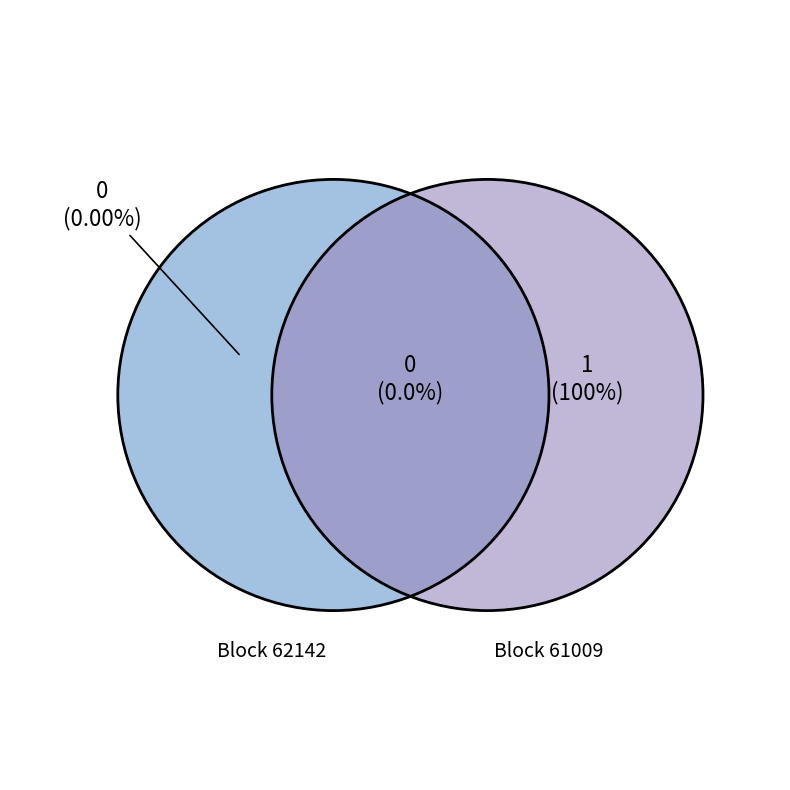

To the nearest percent, what is the combined percentage of 62142 and 61009?

100%